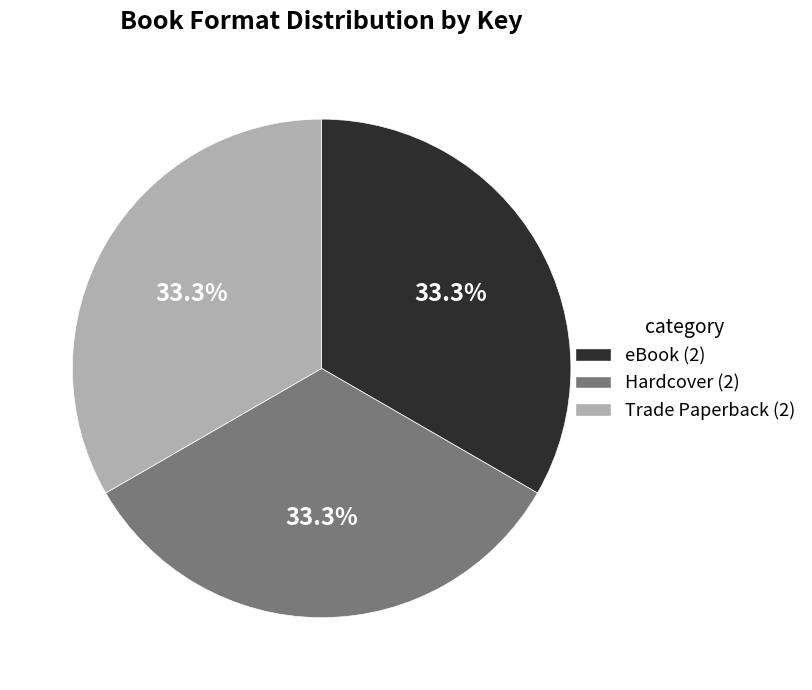

To the nearest percent, what is the average slice percentage?

33%